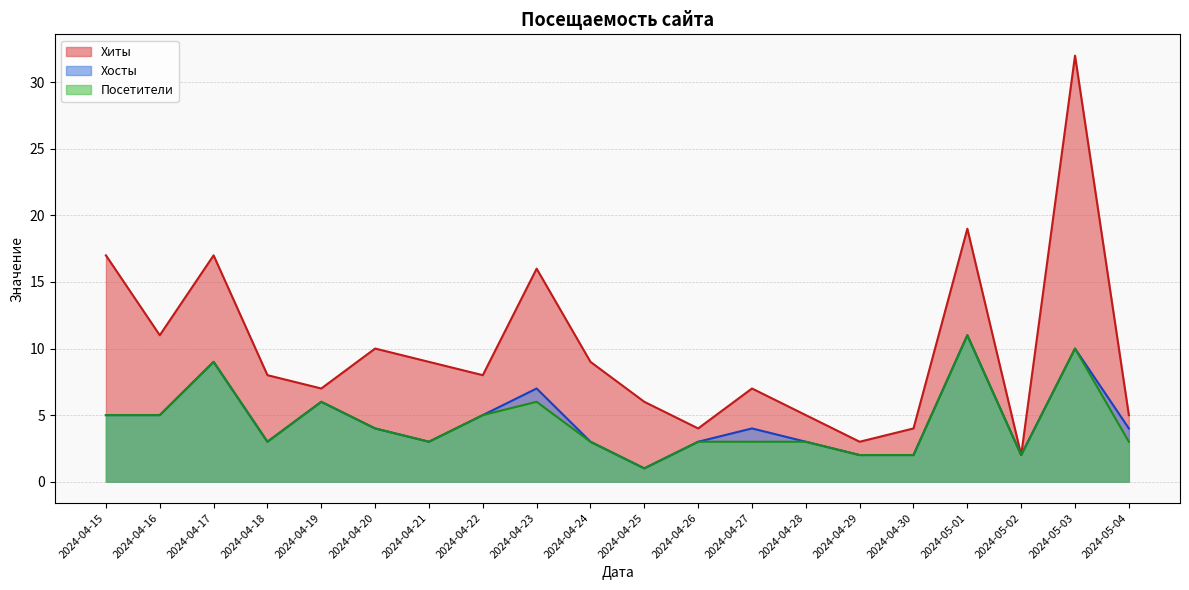

The Хосты series shows 1 at 2024-04-18. True or false?

False